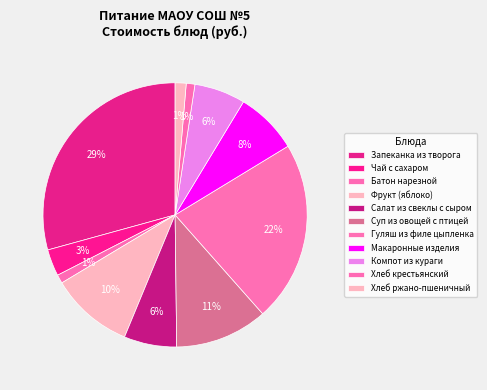

Count the number of slices in the pie.

11